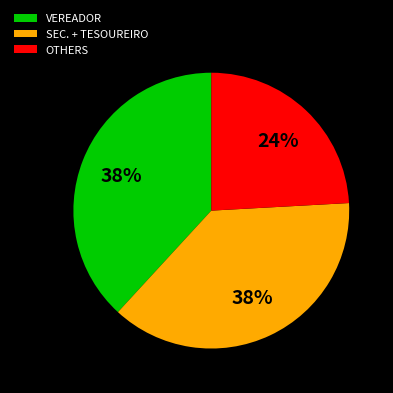

Is the sum of VEREADOR and SEC. + TESOUREIRO greater than half?

Yes